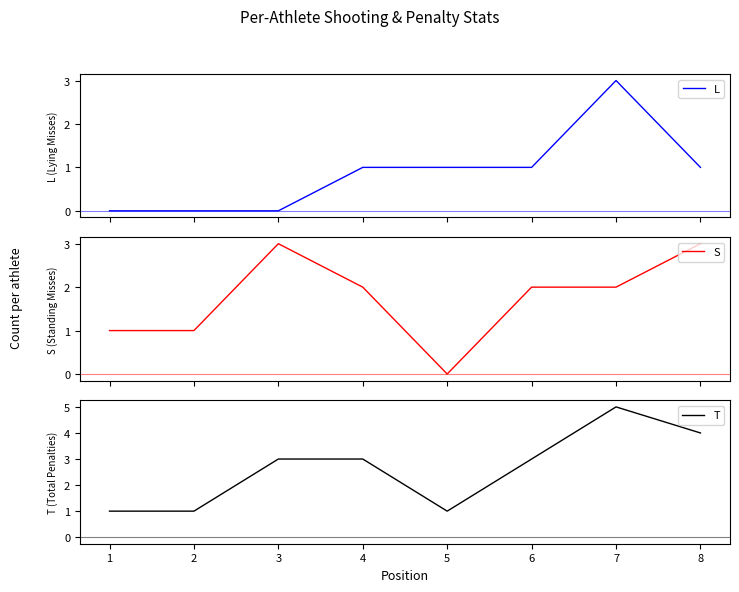

After their last crossing, which series has the higher values: L or S?

S